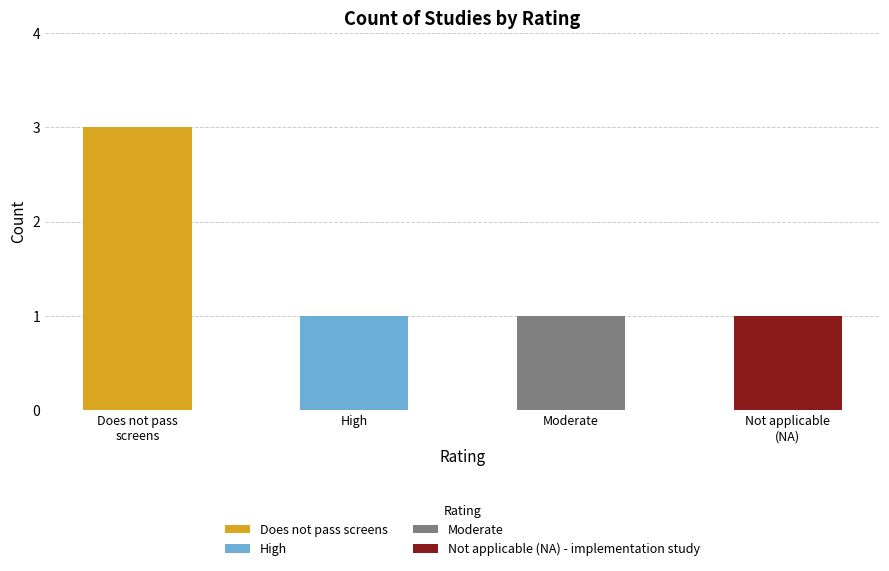

List the labels in order of value, largest first.

Does not pass screens, High, Moderate, Not applicable (NA)